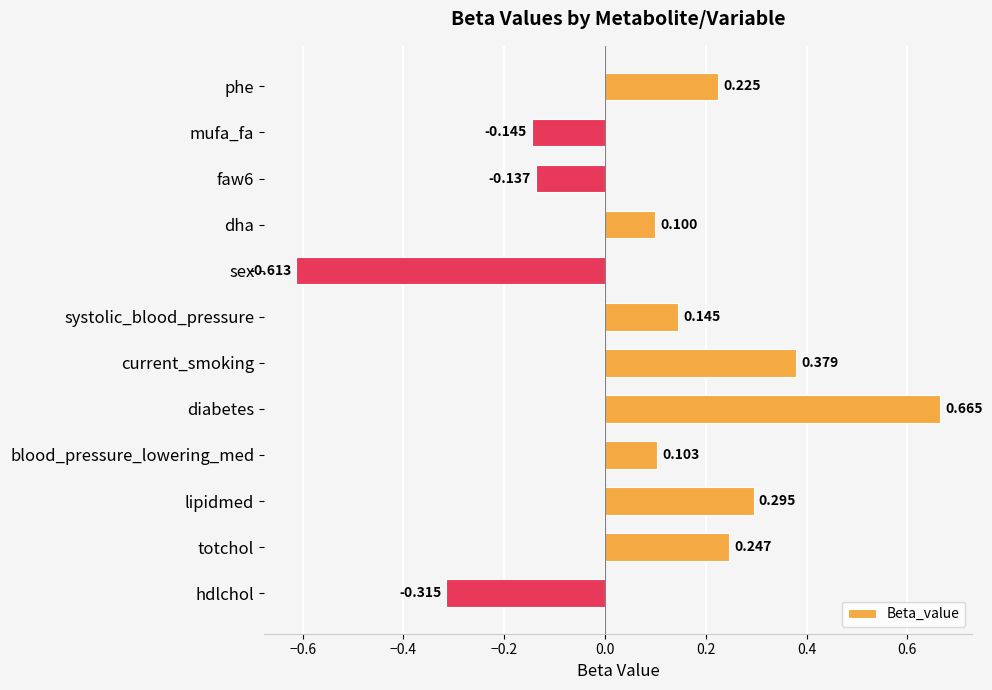

Which category has the highest value across all series?

diabetes